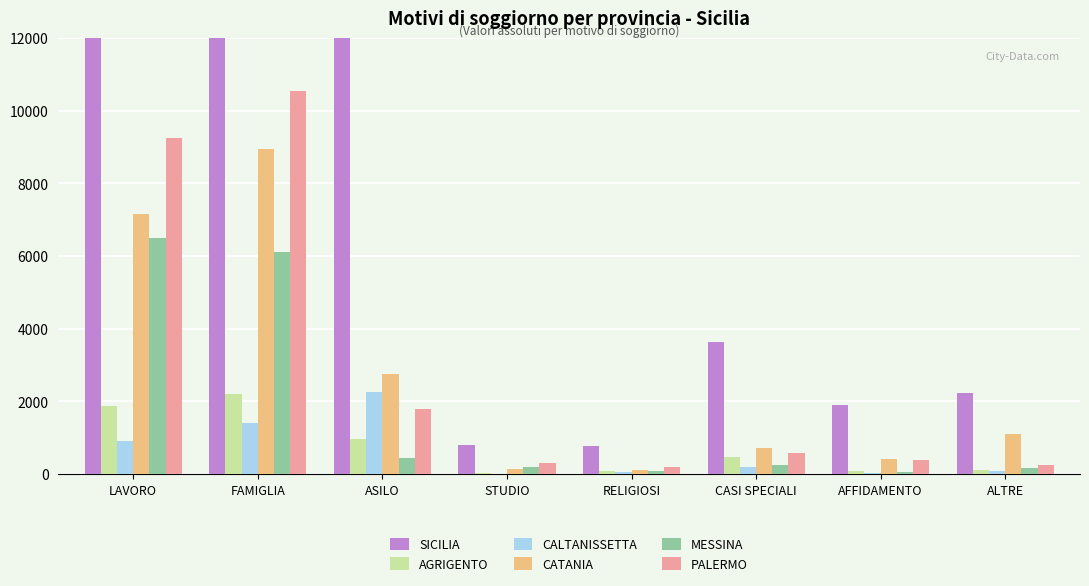

Is the value of AGRIGENTO at LAVORO greater than the value of MESSINA at ALTRE?

Yes